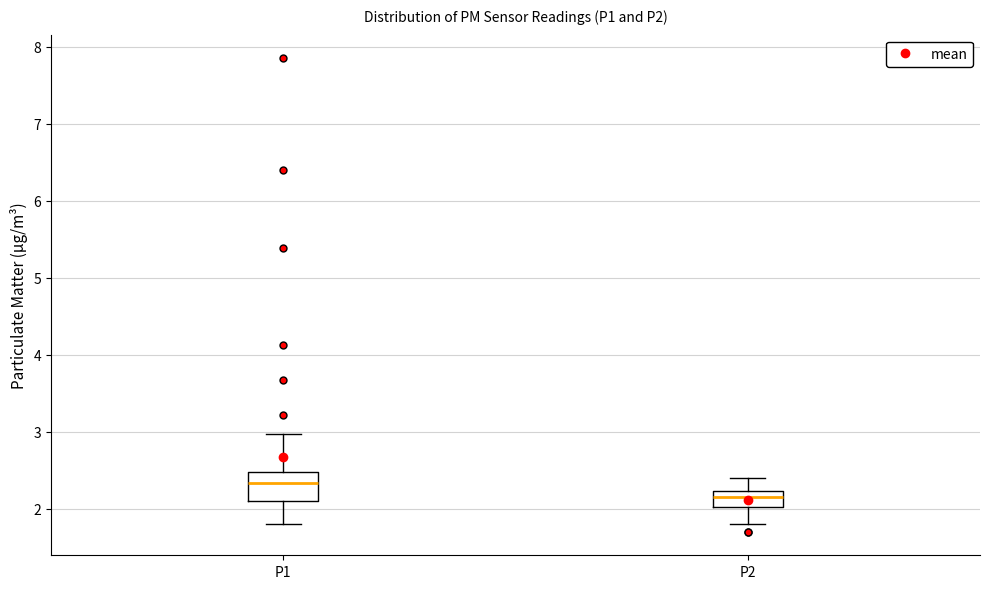

Comparing the boxes themselves (not the whiskers), which one is the tallest?

P1